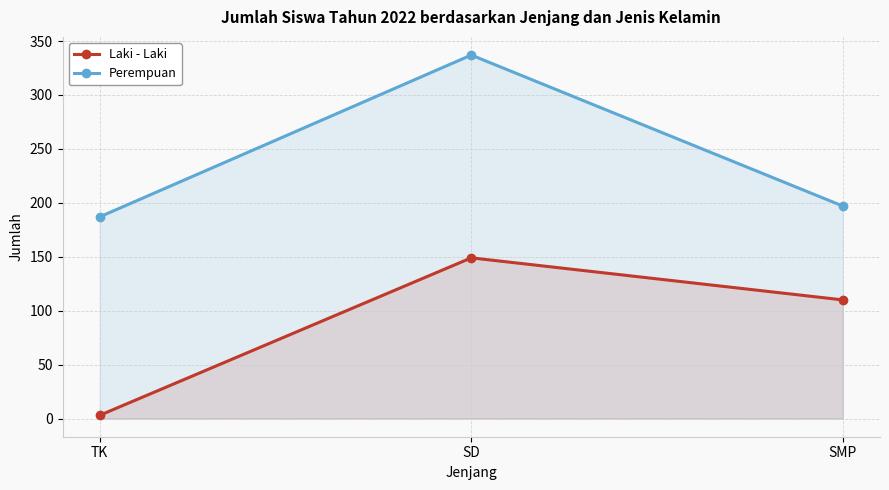

The value of Laki - Laki at TK is 2. True or false?

False